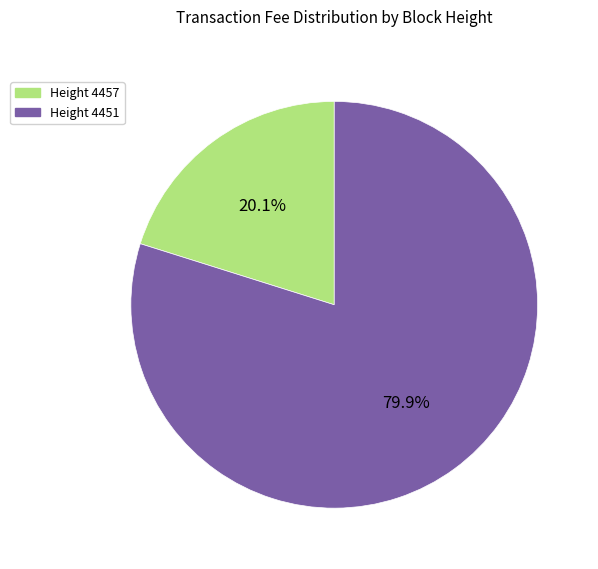

Does Height 4451 represent more than half of the total?

Yes